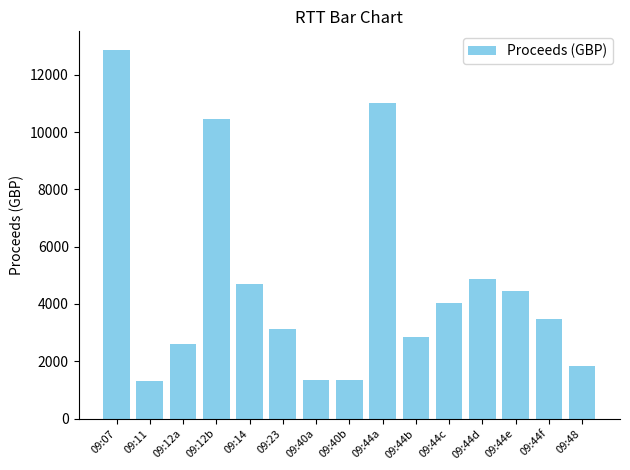

What is the ratio of the value at 09:44e to the value at 09:12a?

1.7